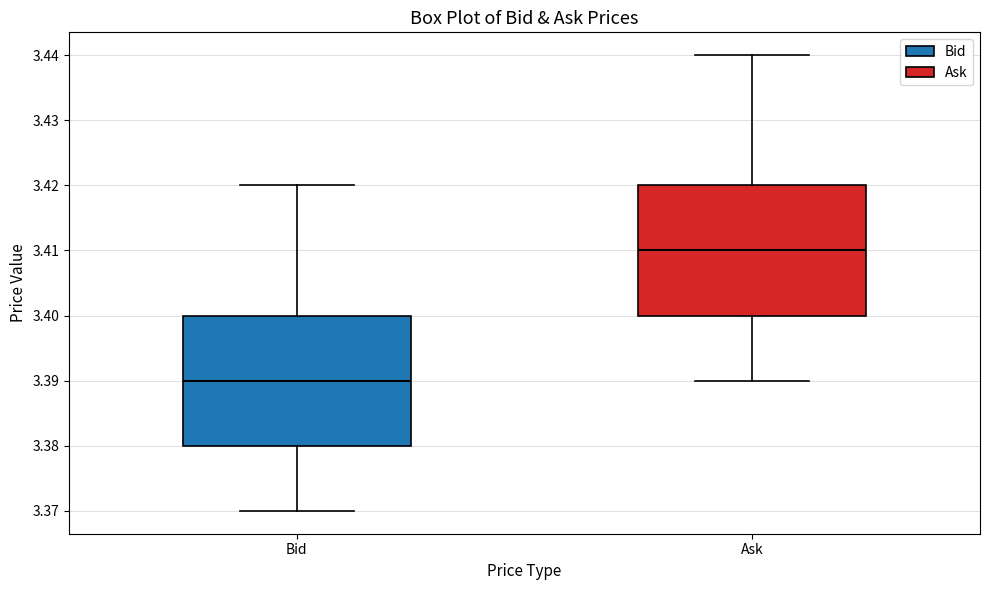

Reading left to right, transcribe this box plot: for each box, give where its median line is, the range the box spans, and where its two whiskers end, as read against the y-axis. The values are not printed on the chart, so give them approximately, as read against the axis.

Bid: median 3.39, box 3.38 to 3.40, whiskers 3.37 to 3.42
Ask: median 3.41, box 3.40 to 3.42, whiskers 3.39 to 3.44